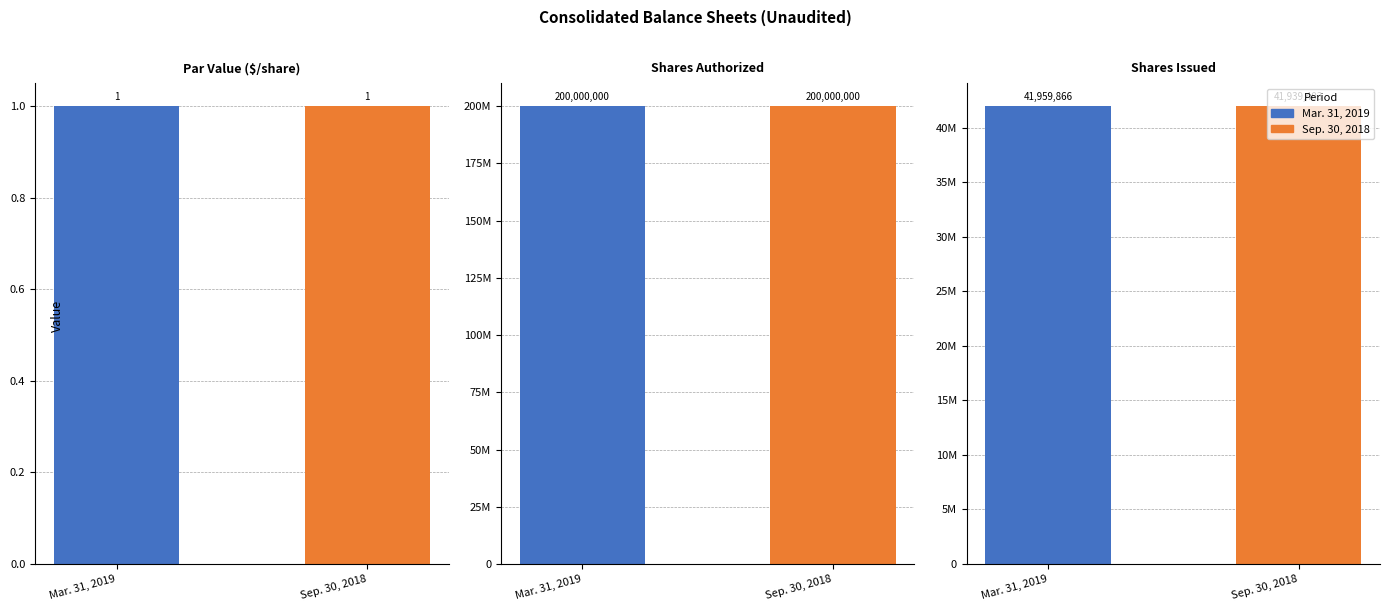

What is the difference between the second highest and minimum values in the Sep. 30, 2018 series?

41939402